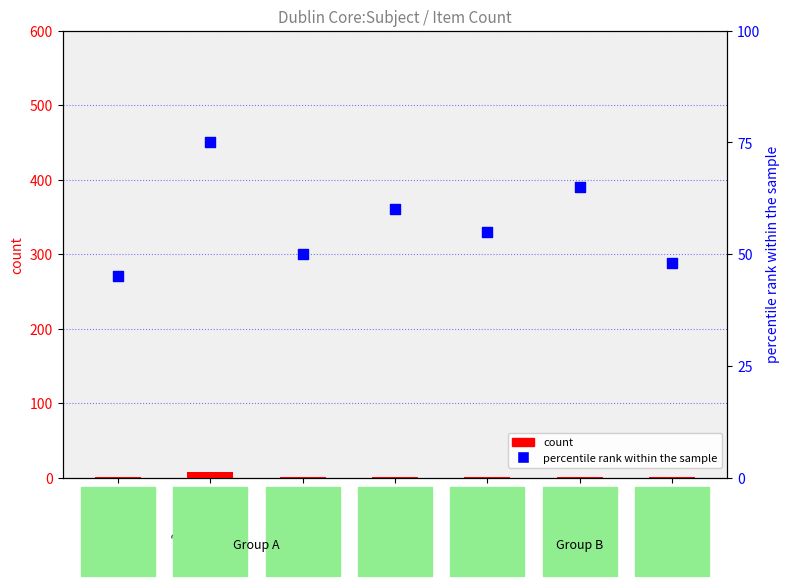

Which series has the largest total across all categories?

percentile rank within the sample